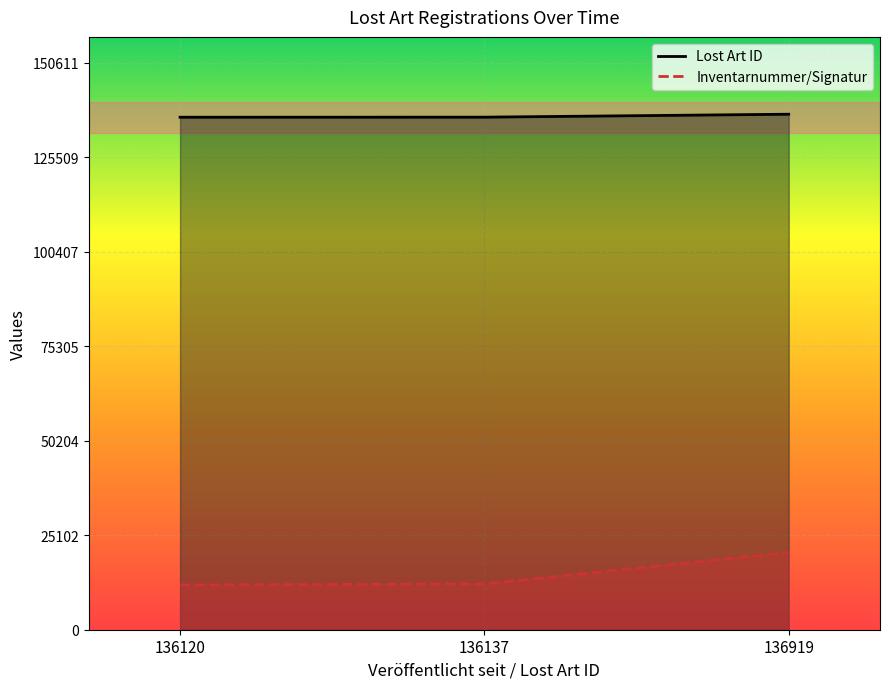

True or false: Lost Art ID has a value of 75841.6 at 136919.

False